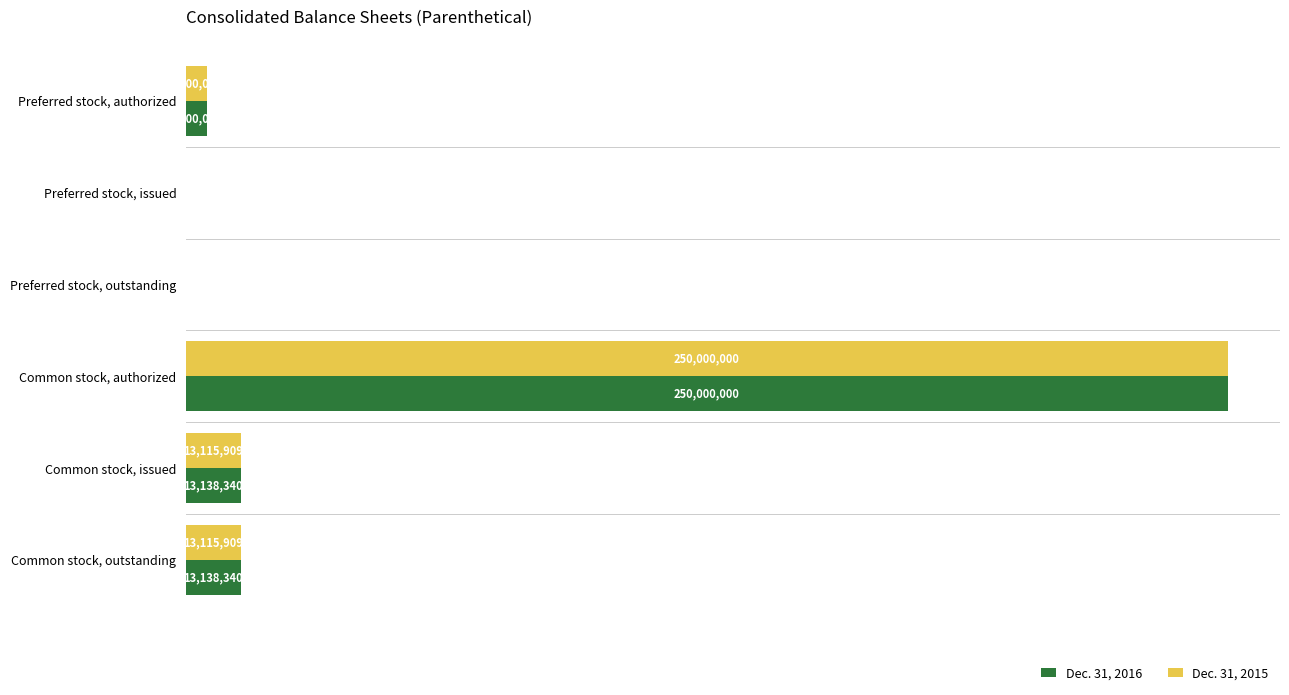

Which series changed the most between Preferred stock, issued and Common stock, issued?

Dec. 31, 2016